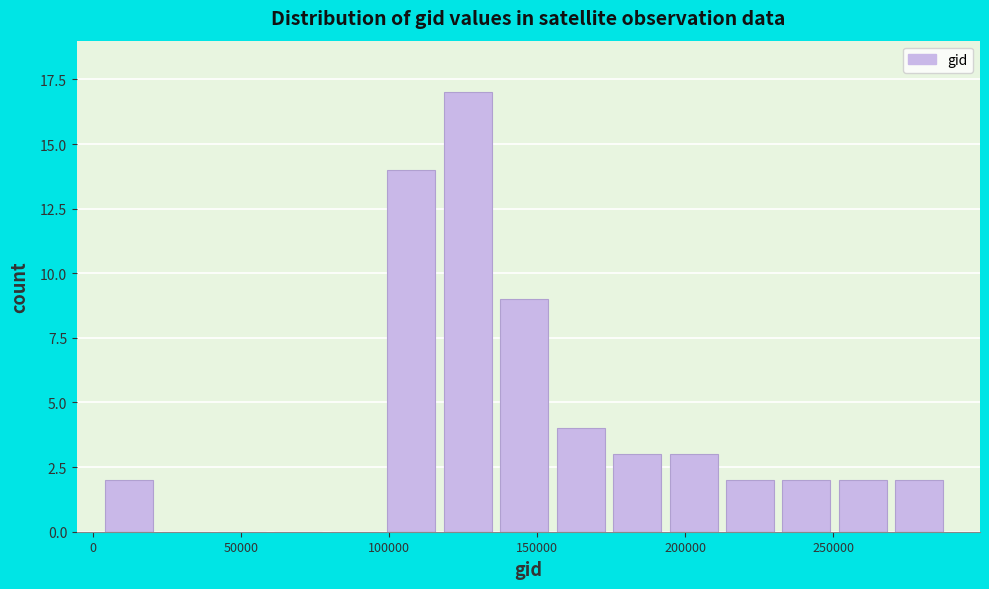

Read against the x-axis, roughly where is the centre of the tallest bar?

125000